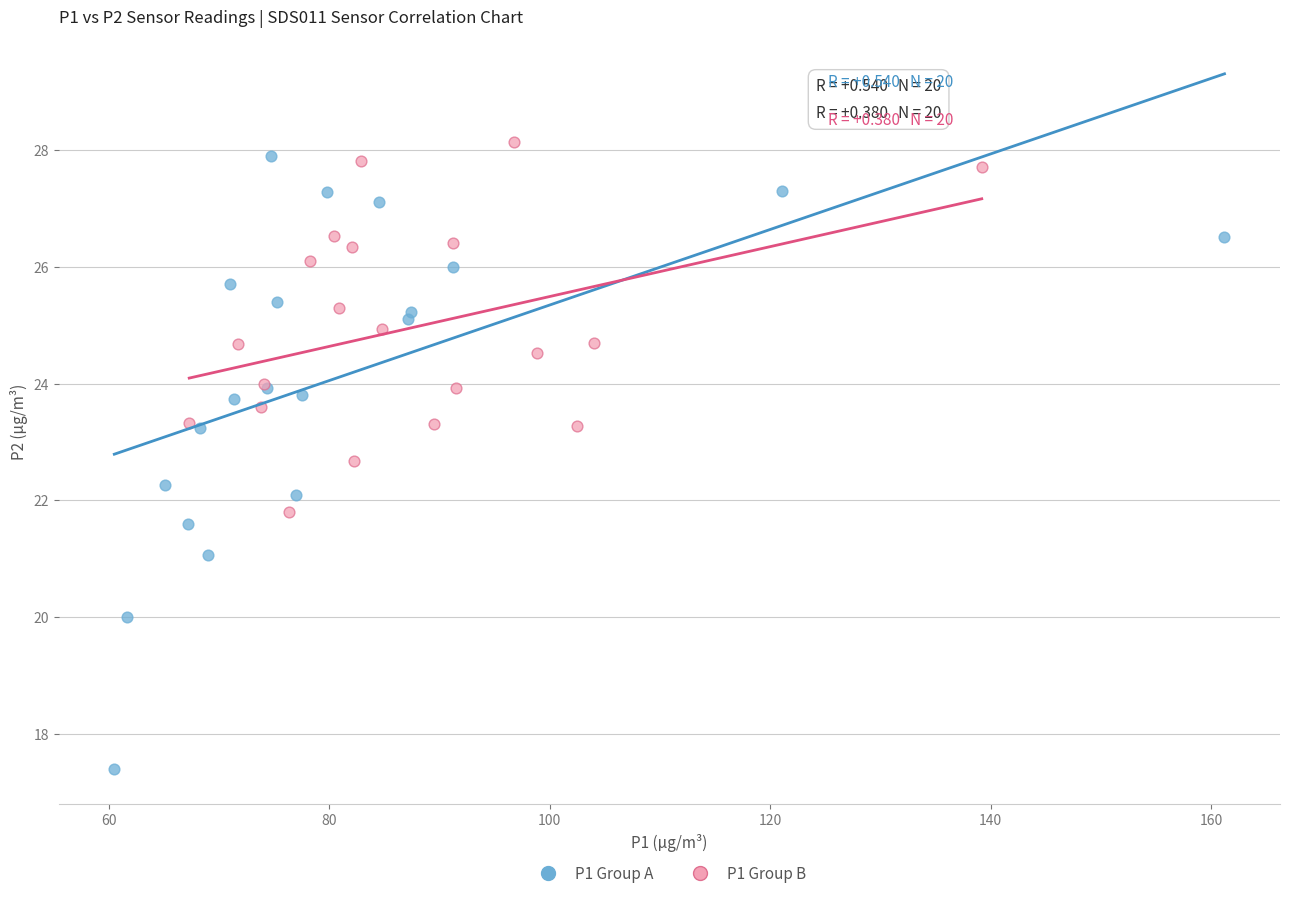

Which series has the widest spread of Y values?

P1 Group A